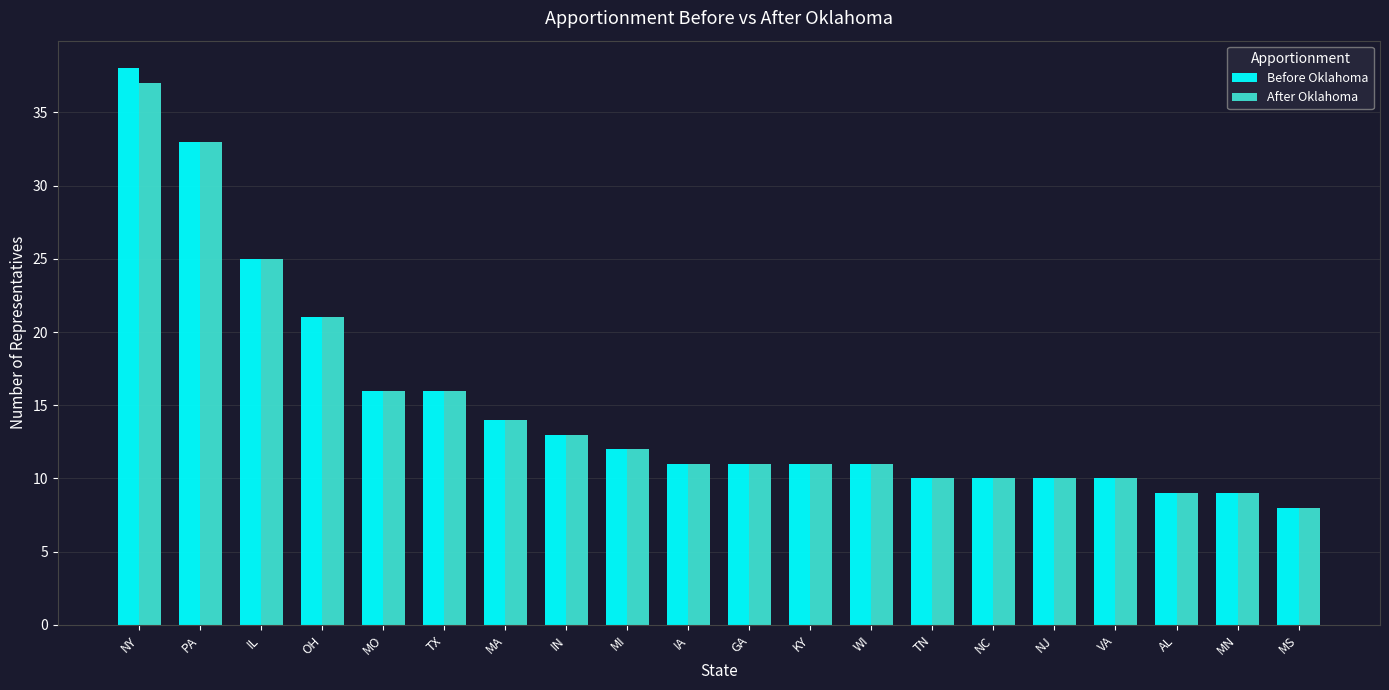

True or false: After Oklahoma has a value of 12 at MI.

True